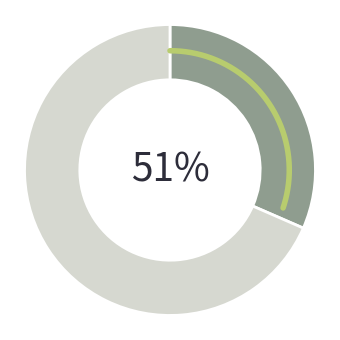

Does 2020-03-28 represent more than half of the total?

No